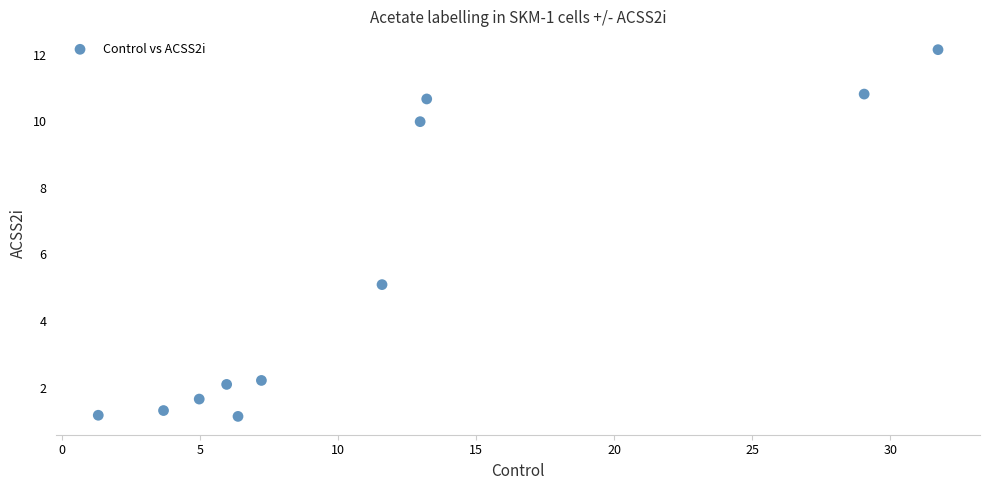

What Y value in the scatter plot is closest to 6?

5.1